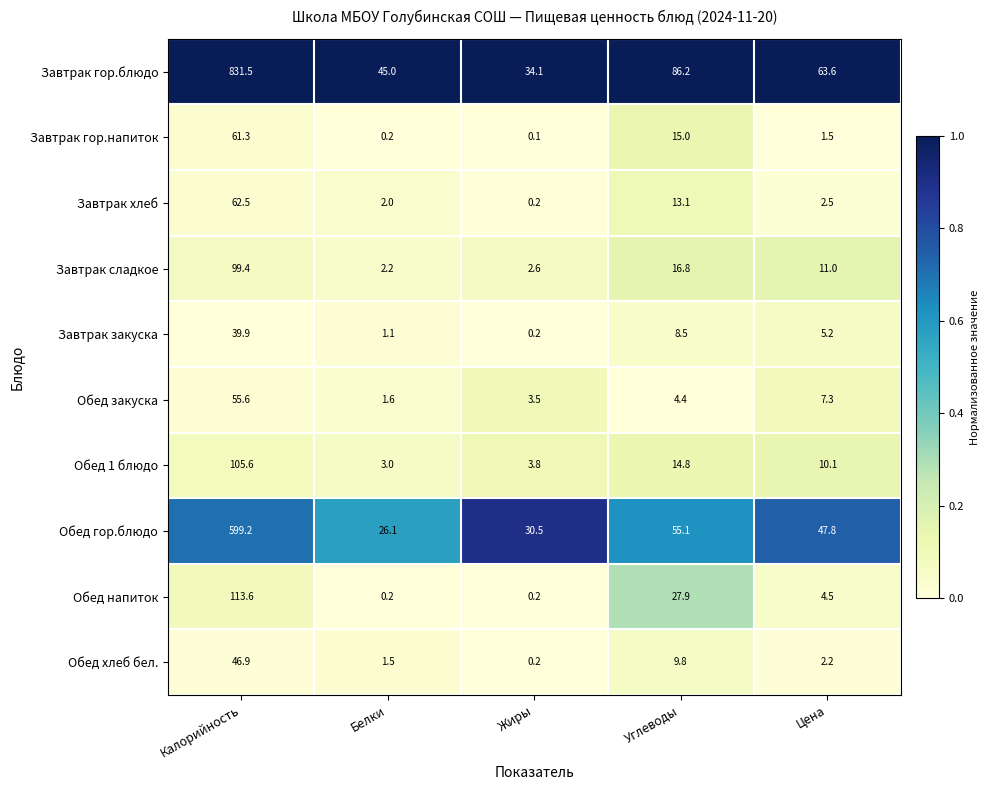

Is it true that Обед закуска equals 2.3 at Цена?

False